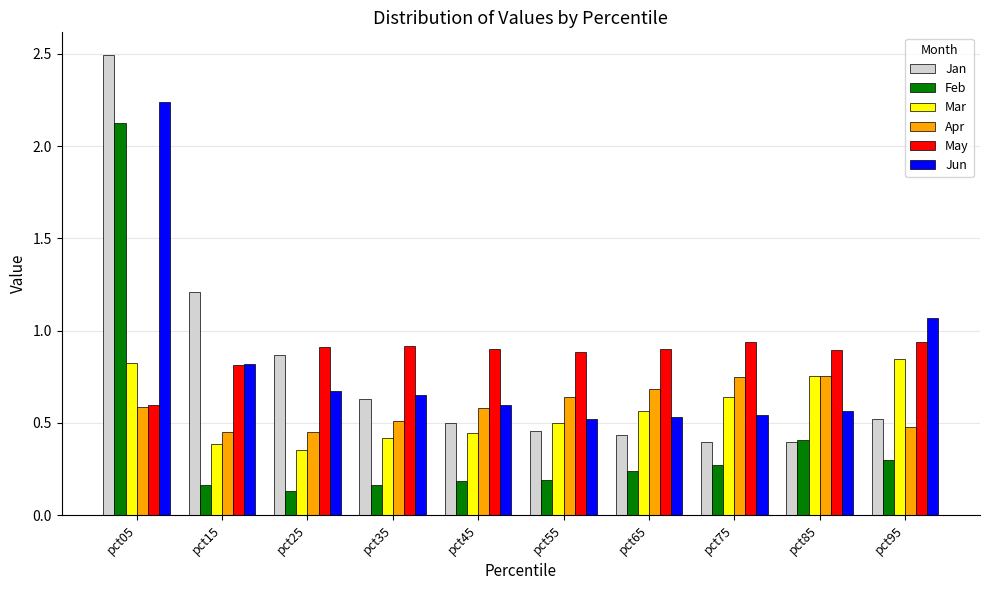

The Jan series shows 0.8 at pct35. True or false?

False